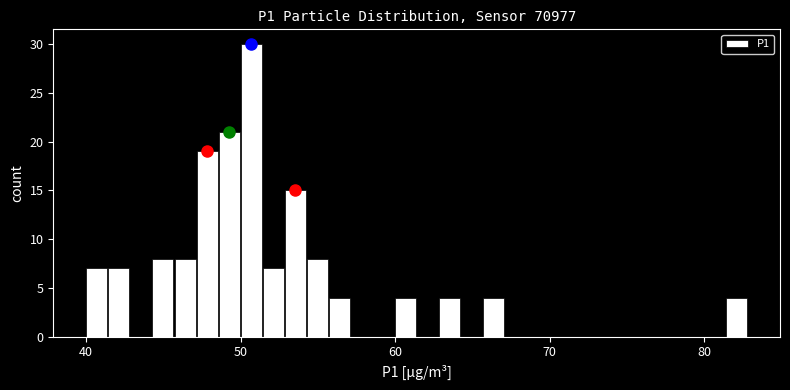

Around what value on the x-axis is the tallest bar? Give the approximate position of its centre, as read against the axis.

51